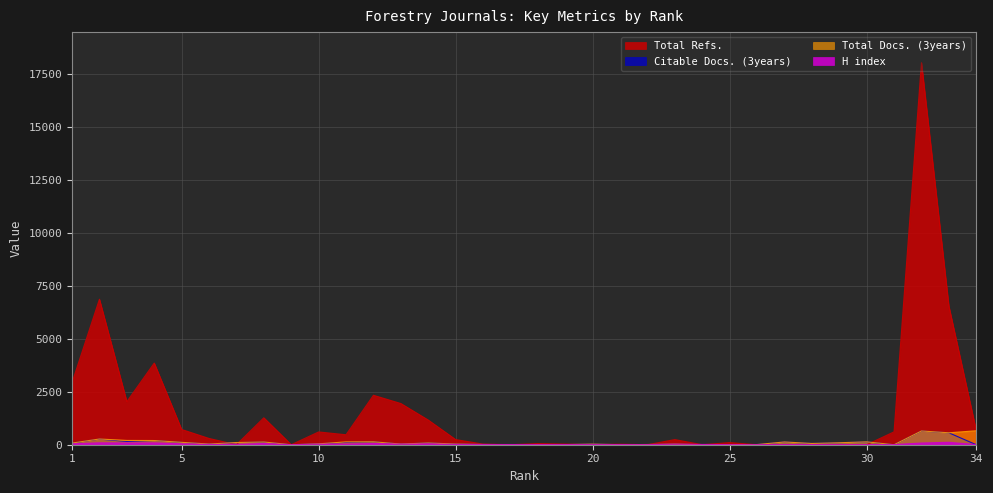

At 20, list the series in order from smallest to largest.

Total Refs., H index, Citable Docs. (3years), Total Docs. (3years)